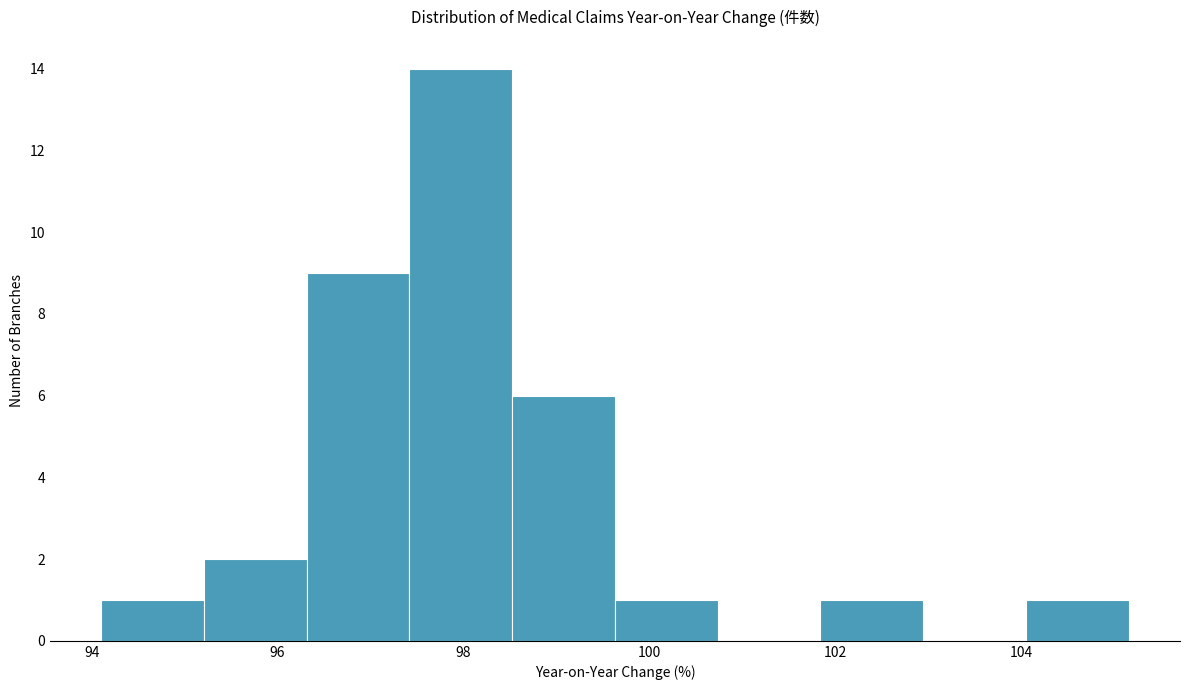

Reading left to right, transcribe this chart: for each bar, give the range it covers on the x-axis and its height. Neither the bar edges nor the heights are printed on the chart, so give them approximately, as read against the axes.

94.2 to 95.2: 1
95.2 to 96.4: 2
96.4 to 97.4: 9
97.4 to 98.6: 14
98.6 to 99.6: 6
99.6 to 100.8: 1
100.8 to 101.8: 0
101.8 to 103.0: 1
103.0 to 104.0: 0
104.0 to 105.2: 1